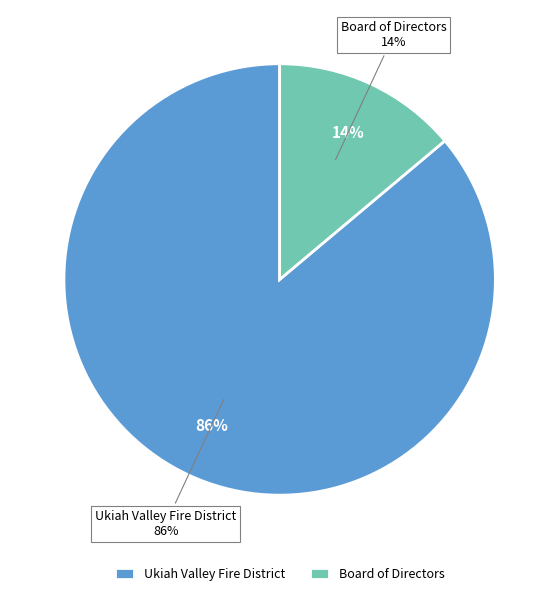

What is the smallest slice in the pie chart?

Board of Directors